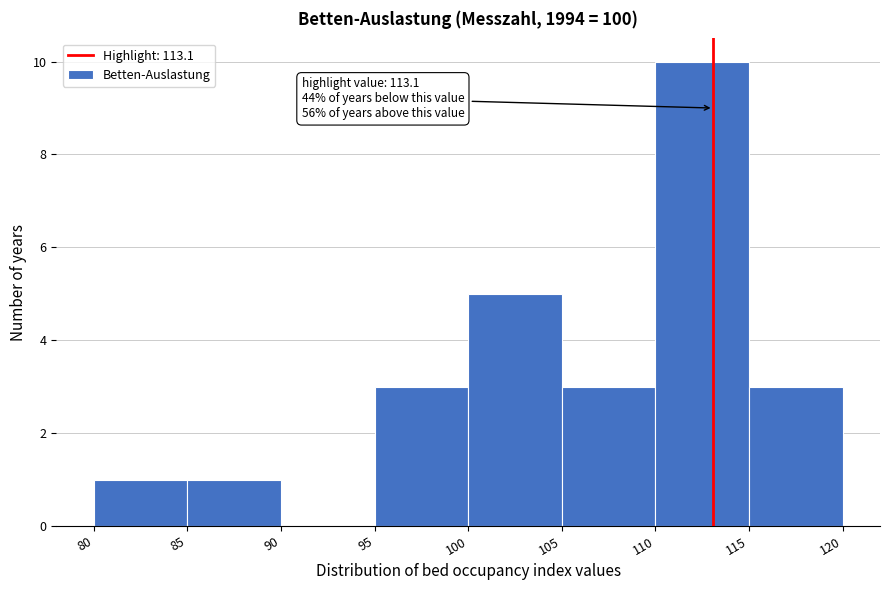

Which range on the x-axis has the tallest bar?

110 to 115